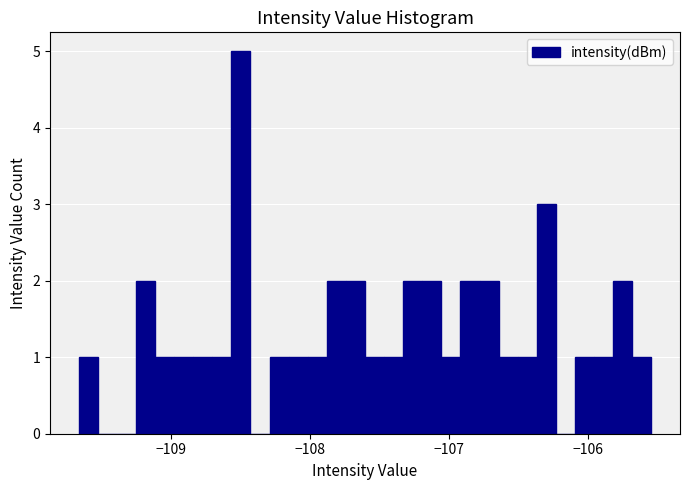

Read against the x-axis, roughly where is the centre of the tallest bar?

-108.5